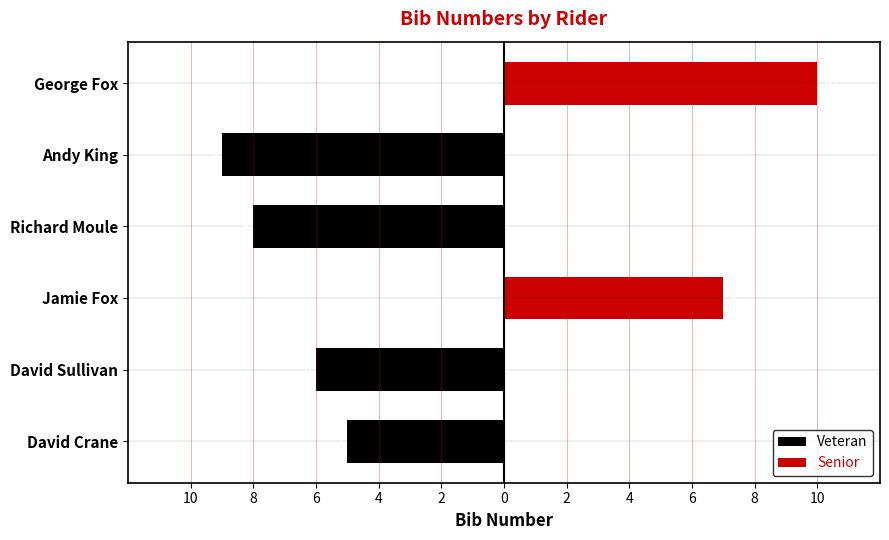

How many groups of bars are there?

6